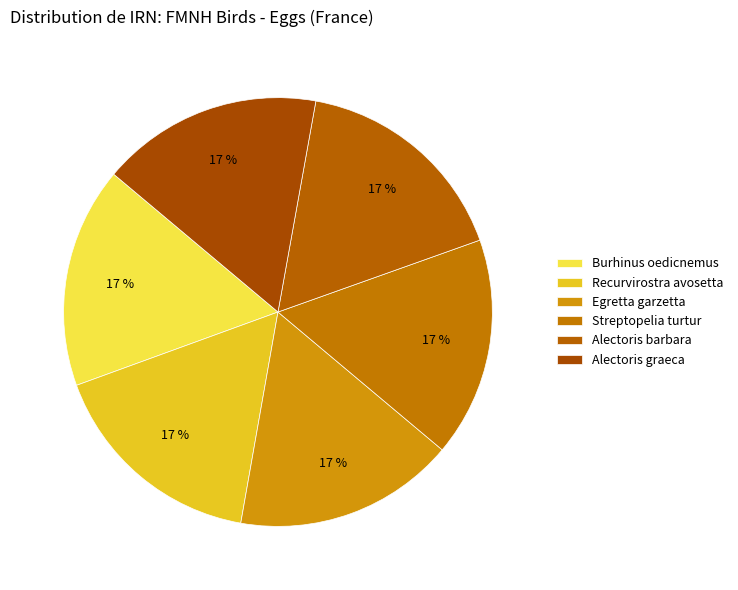

True or false: Burhinus oedicnemus accounts for 17% of the total.

True